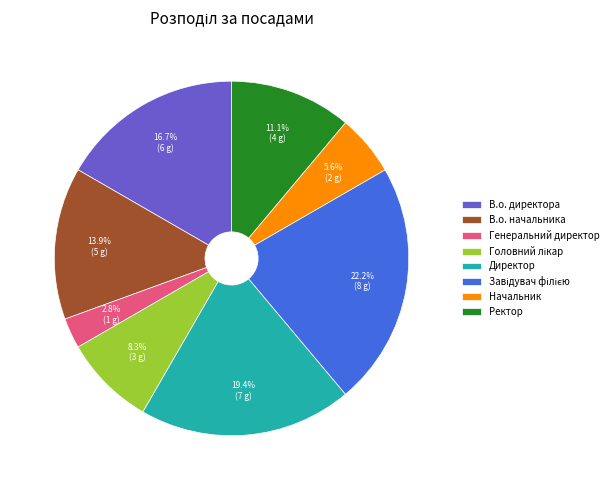

Combined, what portion of the pie is Ректор and В.о. директора?

27.8%